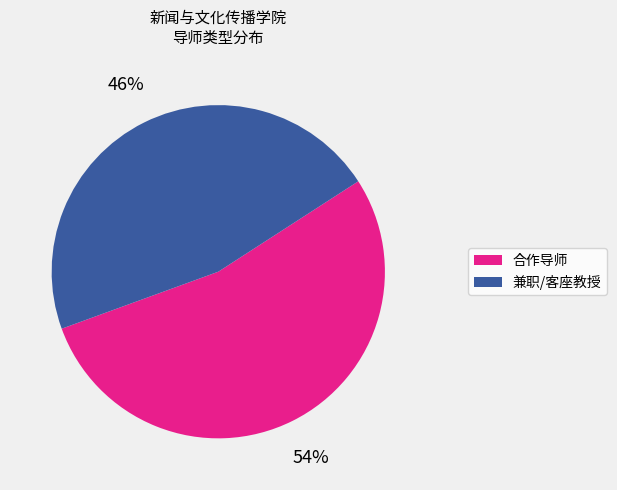

How many segments does this pie chart have?

2